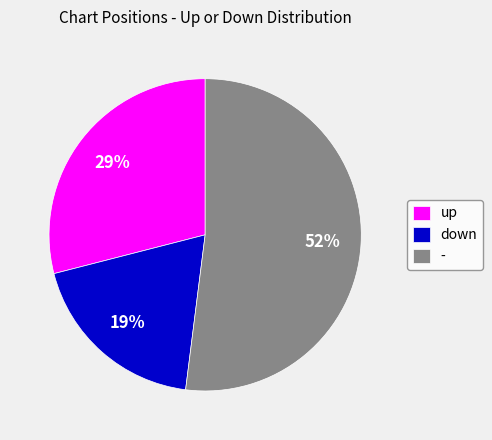

Which category has the smallest portion of the pie?

down